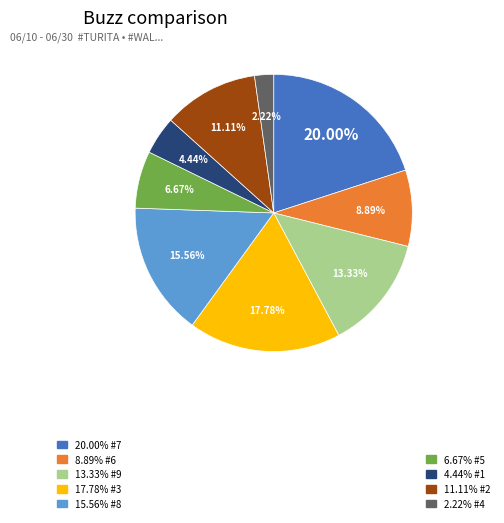

Is there a majority slice in this chart?

No